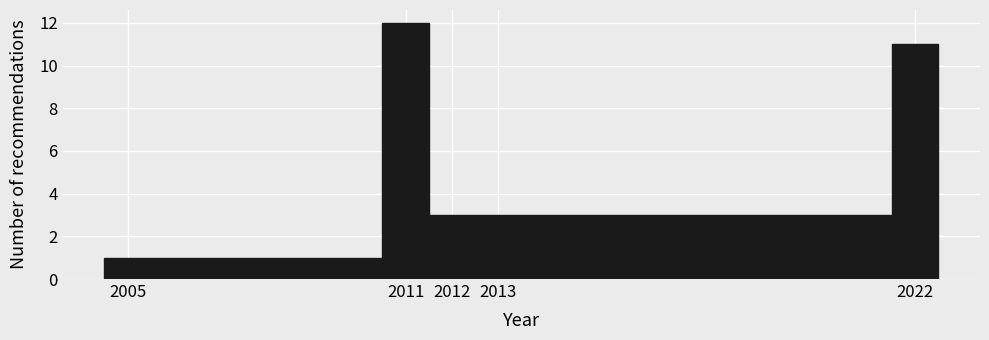

Reading left to right, list every bar in this chart as the range it spans on the x-axis followed by its height. The values are not printed on the chart, so give them approximately, as read against the axis.

2004.5 to 2010.5: 1
2010.5 to 2011.5: 12
2011.5 to 2012.5: 3
2012.5 to 2021.5: 3
2021.5 to 2022.5: 11